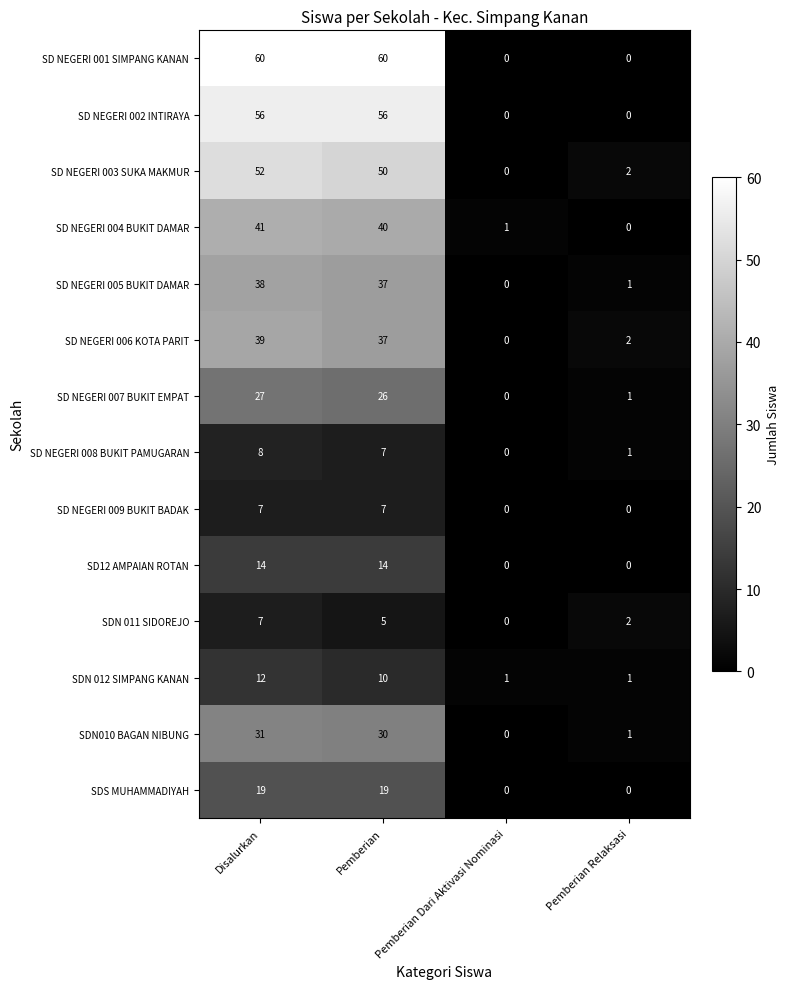

How many data points in SD NEGERI 003 SUKA MAKMUR are less than 50?

2